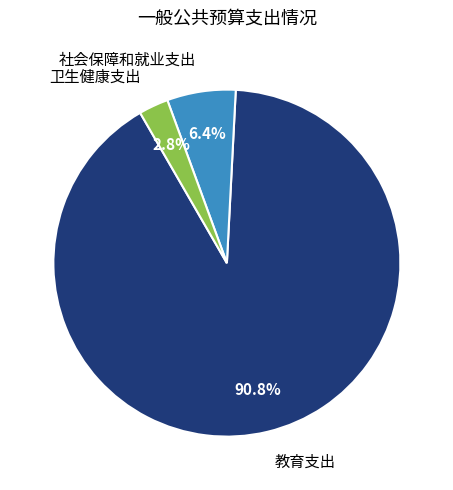

Combined, what portion of the pie is 社会保障和就业支出 and 卫生健康支出?

9.2%